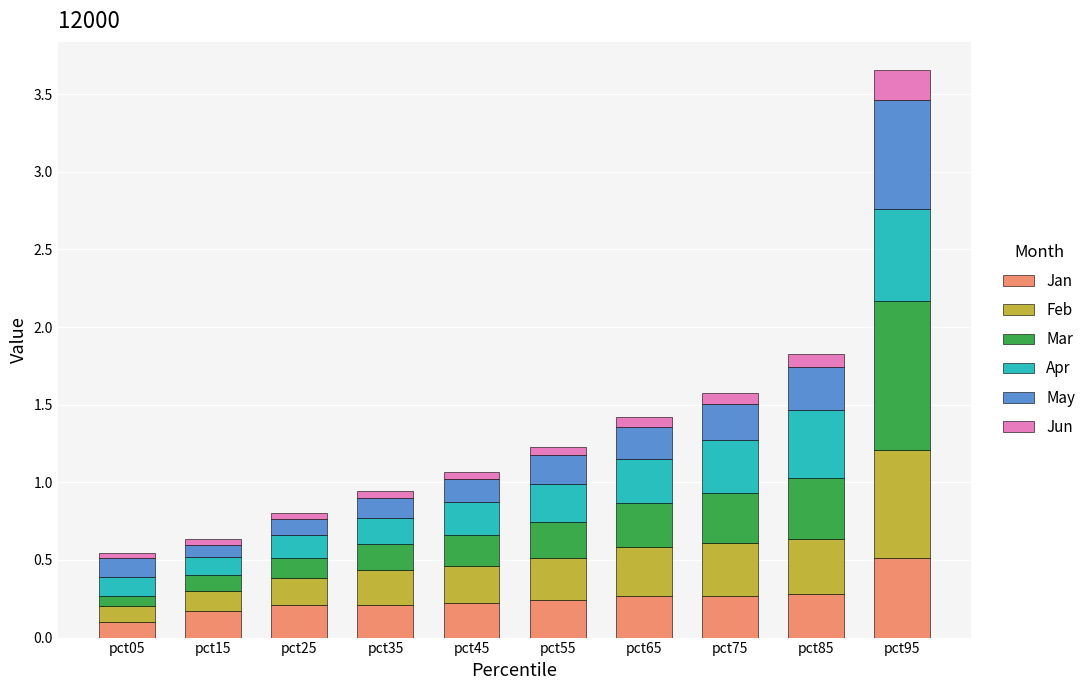

At which category is the sum across all series the highest?

pct95